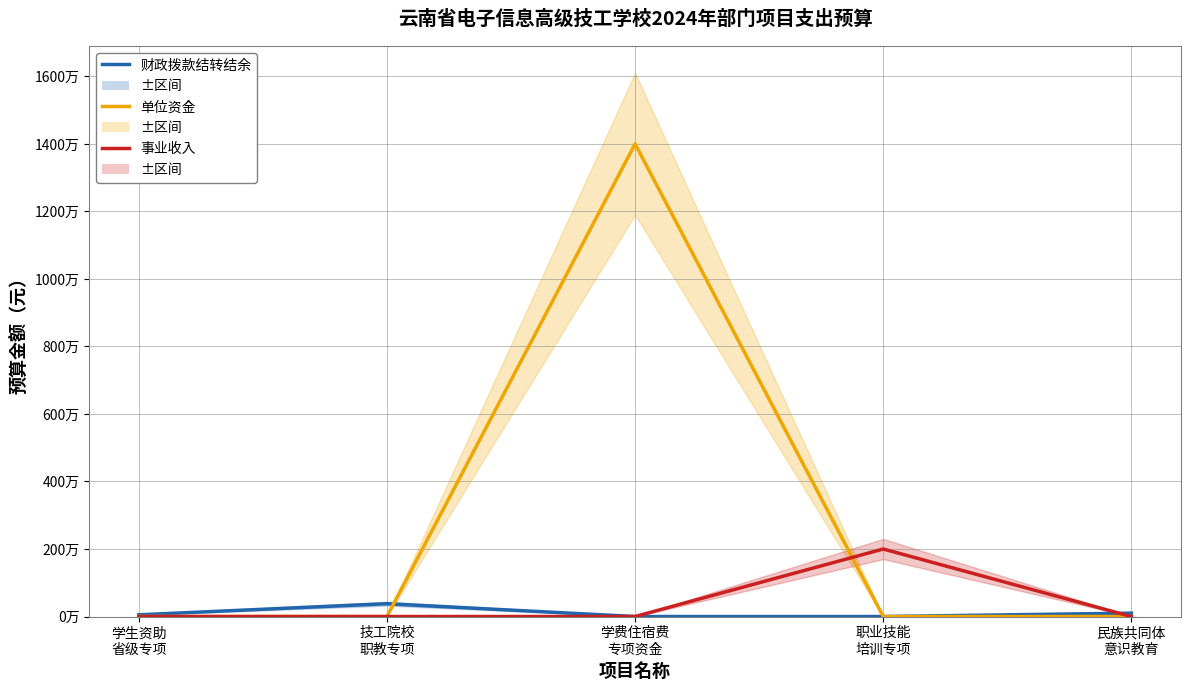

At which label does 单位资金 reach its minimum?

学生资助
省级专项